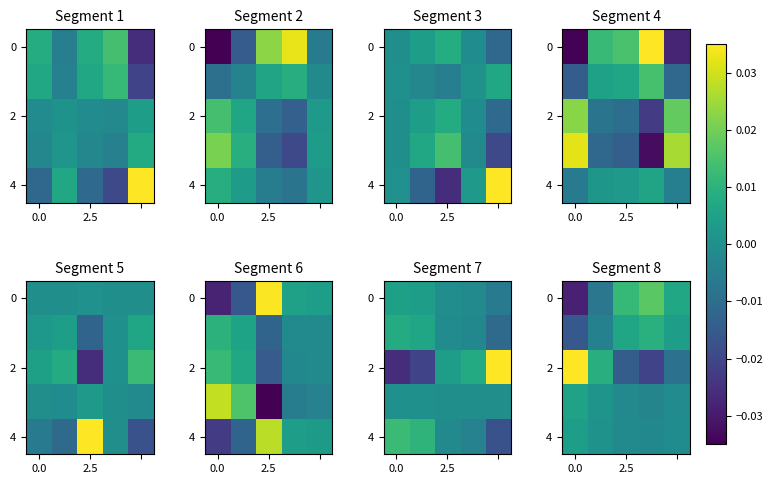

How many positive values does the 2 series have?

2